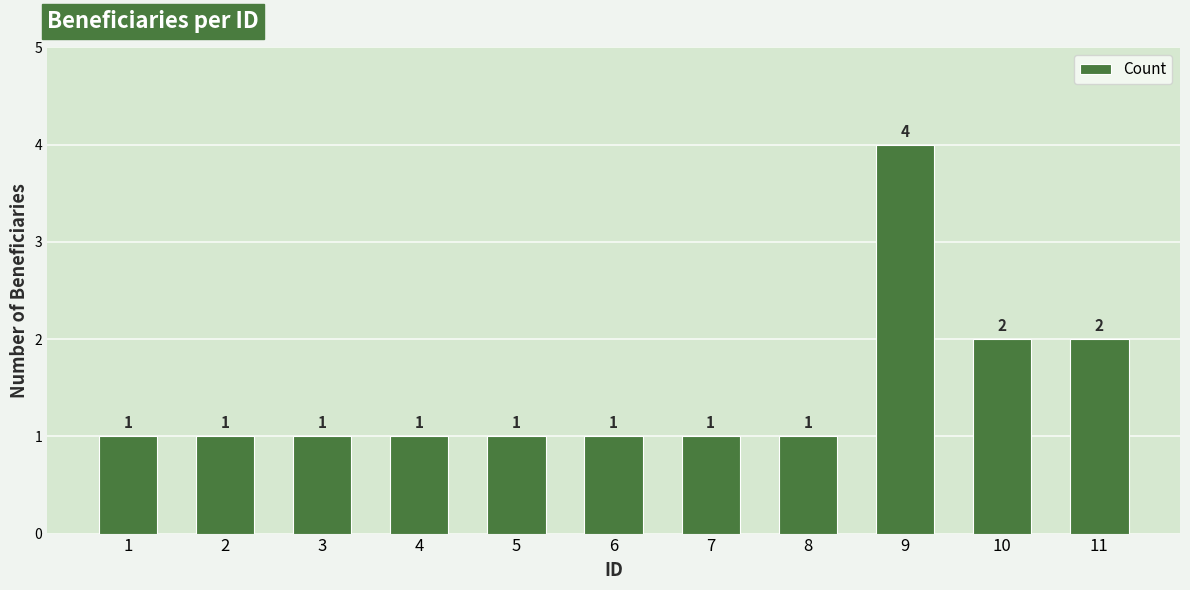

What is the change in value from 3 to 11?

+1